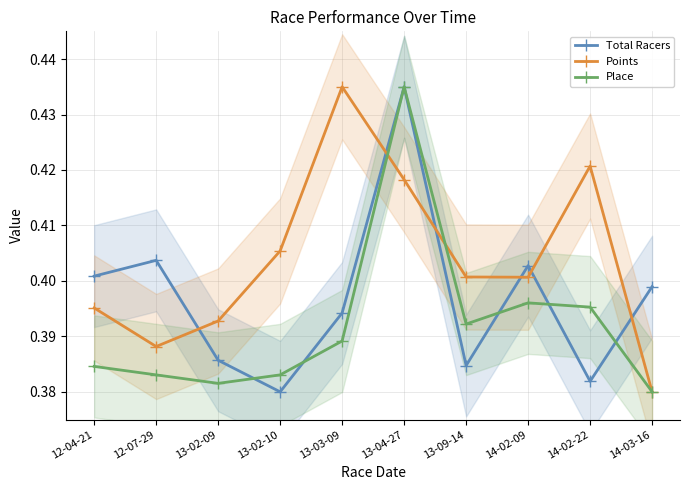

Does the chart have visible grid lines?

Yes